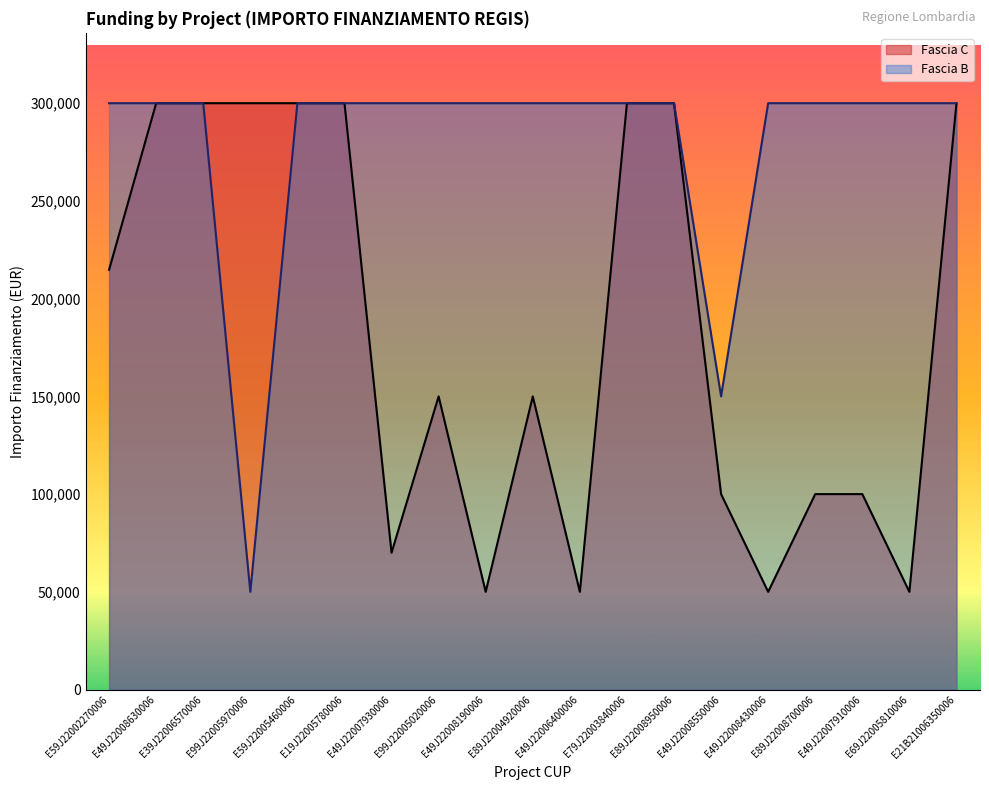

Reading right to left, what are all the values shown in this chart?

Fascia C: E21B21006350006=300000	E69J22005810006=50000	E49J22007910006=100000	E89J22008700006=100000	E49J22008430006=50000	E49J22008550006=100000	E89J22008950006=300000	E79J22003840006=300000	E49J22006400006=50000	E89J22004920006=150000	E49J22008190006=50000	E99J22005020006=150000	E49J22007930006=70000	E19J22005780006=300000	E59J22005460006=300000	E99J22005970006=300000	E39J22006570006=300000	E49J22008630006=300000	E59J22002270006=214800
Fascia B: E21B21006350006=300000	E69J22005810006=300000	E49J22007910006=300000	E89J22008700006=300000	E49J22008430006=300000	E49J22008550006=150000	E89J22008950006=300000	E79J22003840006=300000	E49J22006400006=300000	E89J22004920006=300000	E49J22008190006=300000	E99J22005020006=300000	E49J22007930006=300000	E19J22005780006=300000	E59J22005460006=300000	E99J22005970006=50000	E39J22006570006=300000	E49J22008630006=300000	E59J22002270006=300000